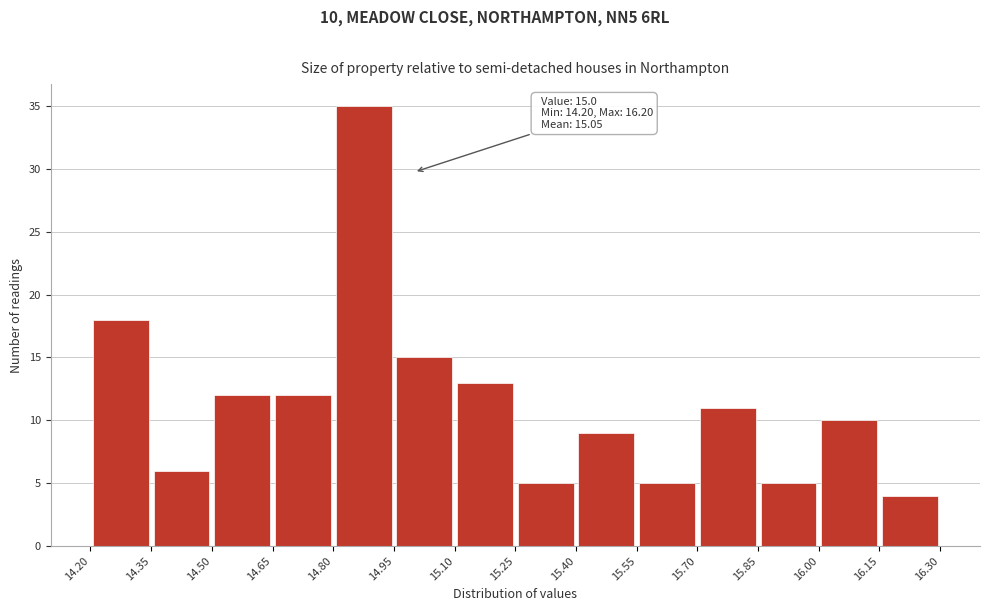

Over which range of the x-axis is the bar tallest?

14.80 to 14.95